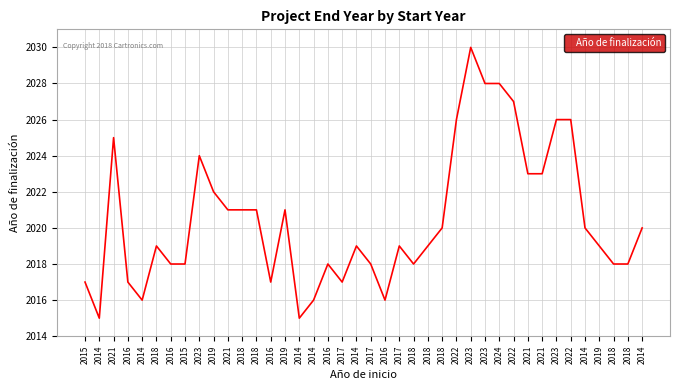

What is the label of the 26th point from the left?

2018